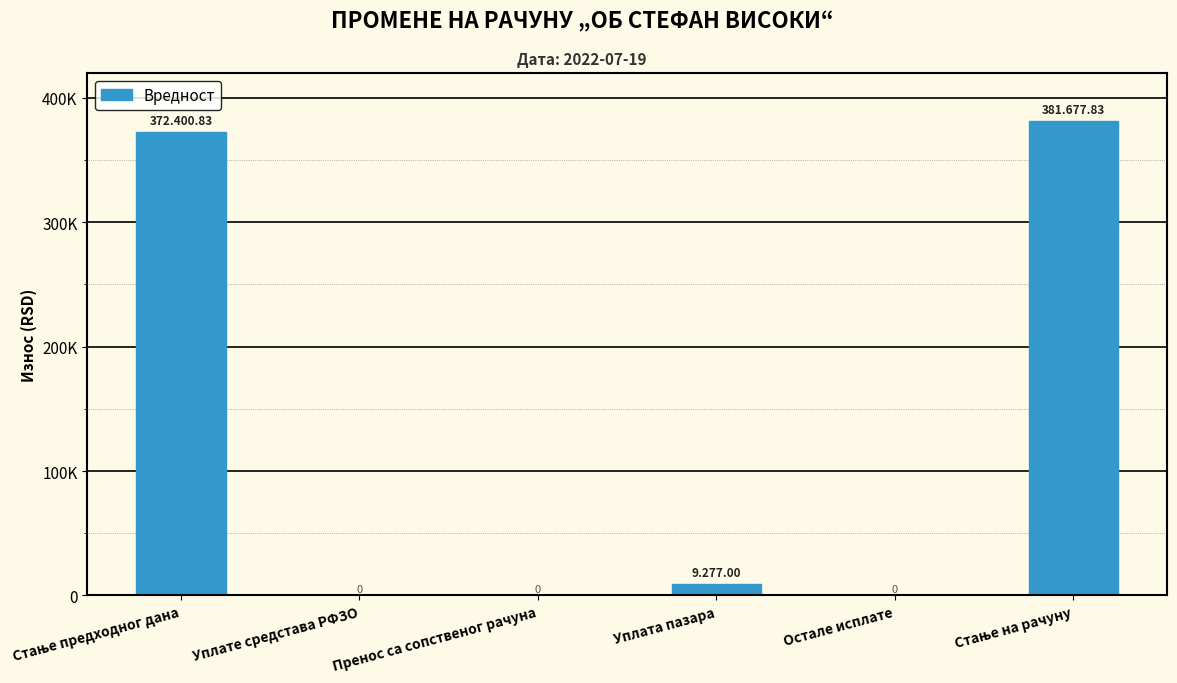

List the labels in order of value, smallest first.

Уплате средстава РФЗО, Пренос са сопственог рачуна, Остале исплате, Уплата пазара, Стање предходног дана, Стање на рачуну